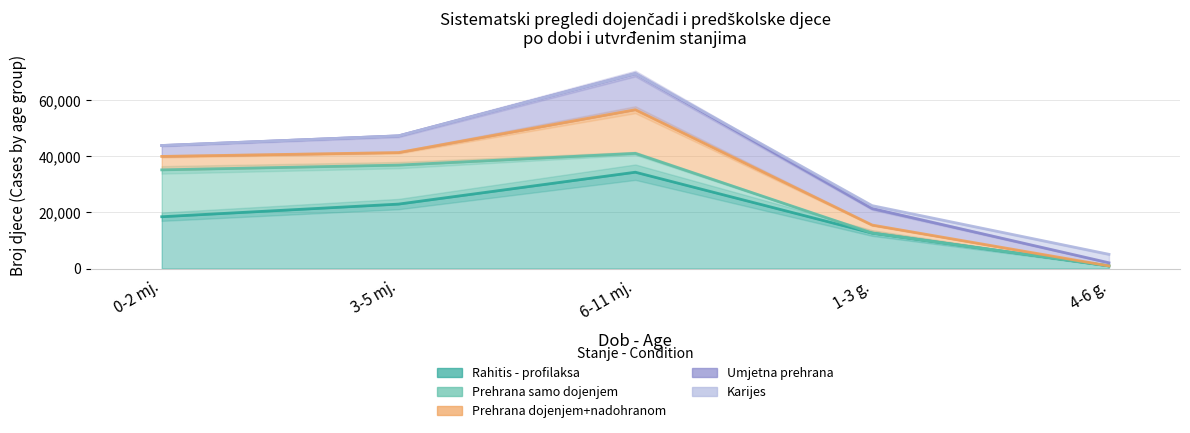

The Prehrana samo dojenjem series shows 3862 at 6-11 mj.. True or false?

False